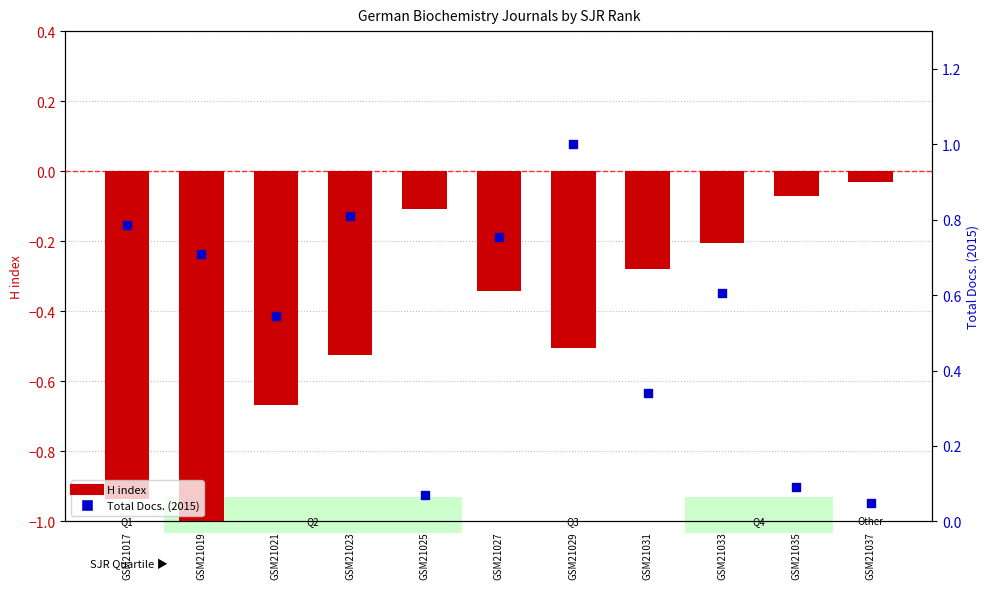

Which series contains the lowest Y value?

H index